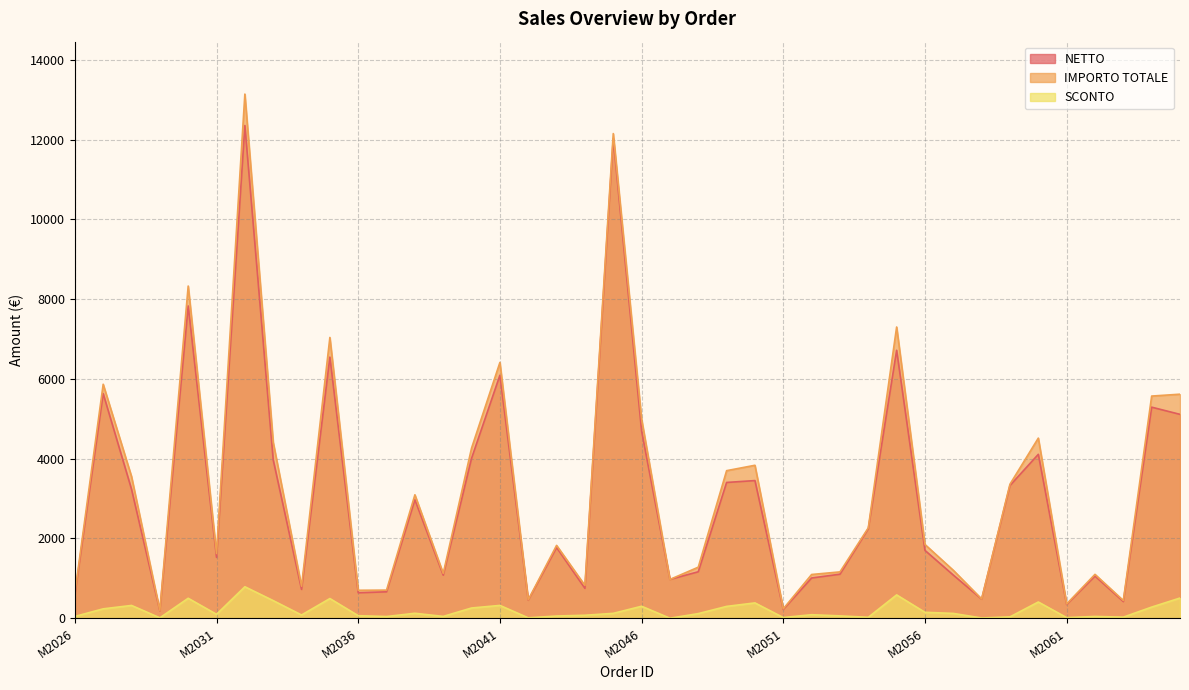

The SCONTO series shows 63.0 at M2036. True or false?

True